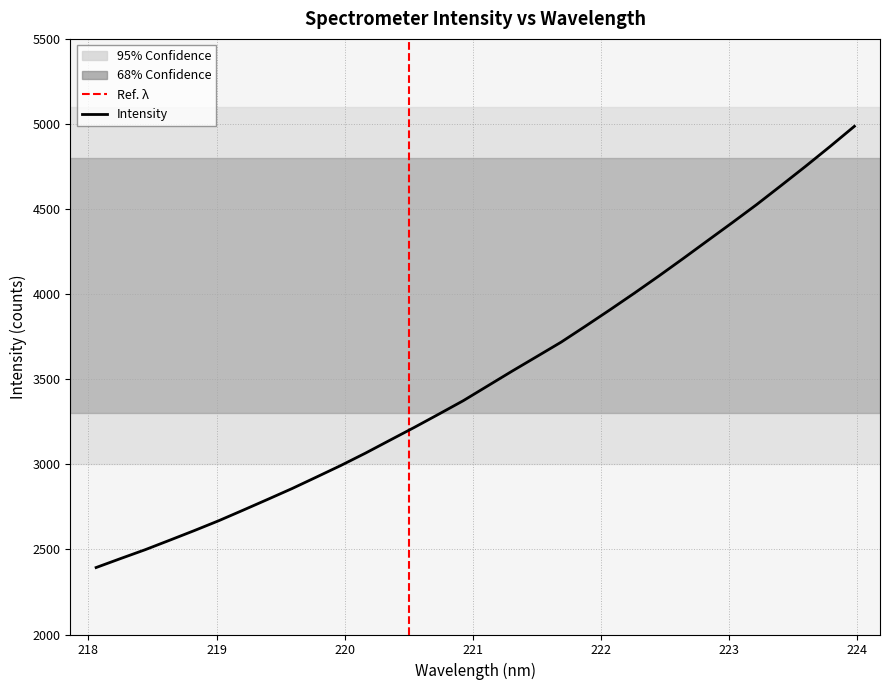

Does the chart display data point markers on the line(s)?

No